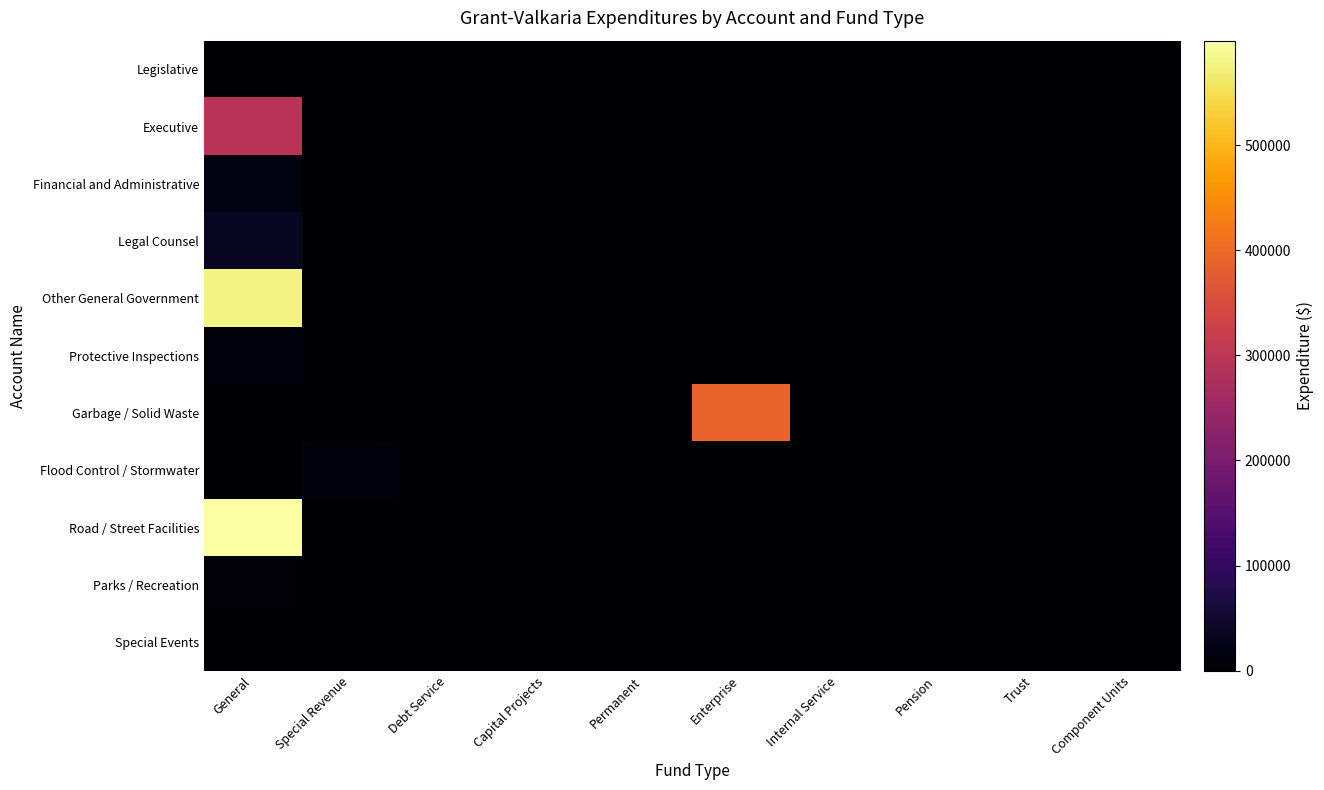

Reading left to right, list all the values displayed in this chart.

Legislative: General=1677	Special Revenue=0	Debt Service=0	Capital Projects=0	Permanent=0	Enterprise=0	Internal Service=0	Pension=0	Trust=0	Component Units=0
Executive: General=294517	Special Revenue=0	Debt Service=0	Capital Projects=0	Permanent=0	Enterprise=0	Internal Service=0	Pension=0	Trust=0	Component Units=0
Financial and Administrative: General=16900	Special Revenue=0	Debt Service=0	Capital Projects=0	Permanent=0	Enterprise=0	Internal Service=0	Pension=0	Trust=0	Component Units=0
Legal Counsel: General=36021	Special Revenue=0	Debt Service=0	Capital Projects=0	Permanent=0	Enterprise=0	Internal Service=0	Pension=0	Trust=0	Component Units=0
Other General Government: General=576329	Special Revenue=0	Debt Service=0	Capital Projects=0	Permanent=0	Enterprise=0	Internal Service=0	Pension=0	Trust=0	Component Units=0
Protective Inspections: General=11612	Special Revenue=0	Debt Service=0	Capital Projects=0	Permanent=0	Enterprise=0	Internal Service=0	Pension=0	Trust=0	Component Units=0
Garbage / Solid Waste: General=0	Special Revenue=0	Debt Service=0	Capital Projects=0	Permanent=0	Enterprise=390775	Internal Service=0	Pension=0	Trust=0	Component Units=0
Flood Control / Stormwater: General=0	Special Revenue=9648	Debt Service=0	Capital Projects=0	Permanent=0	Enterprise=0	Internal Service=0	Pension=0	Trust=0	Component Units=0
Road / Street Facilities: General=599262	Special Revenue=0	Debt Service=0	Capital Projects=0	Permanent=0	Enterprise=0	Internal Service=0	Pension=0	Trust=0	Component Units=0
Parks / Recreation: General=6634	Special Revenue=0	Debt Service=0	Capital Projects=0	Permanent=0	Enterprise=0	Internal Service=0	Pension=0	Trust=0	Component Units=0
Special Events: General=1914	Special Revenue=0	Debt Service=0	Capital Projects=0	Permanent=0	Enterprise=0	Internal Service=0	Pension=0	Trust=0	Component Units=0